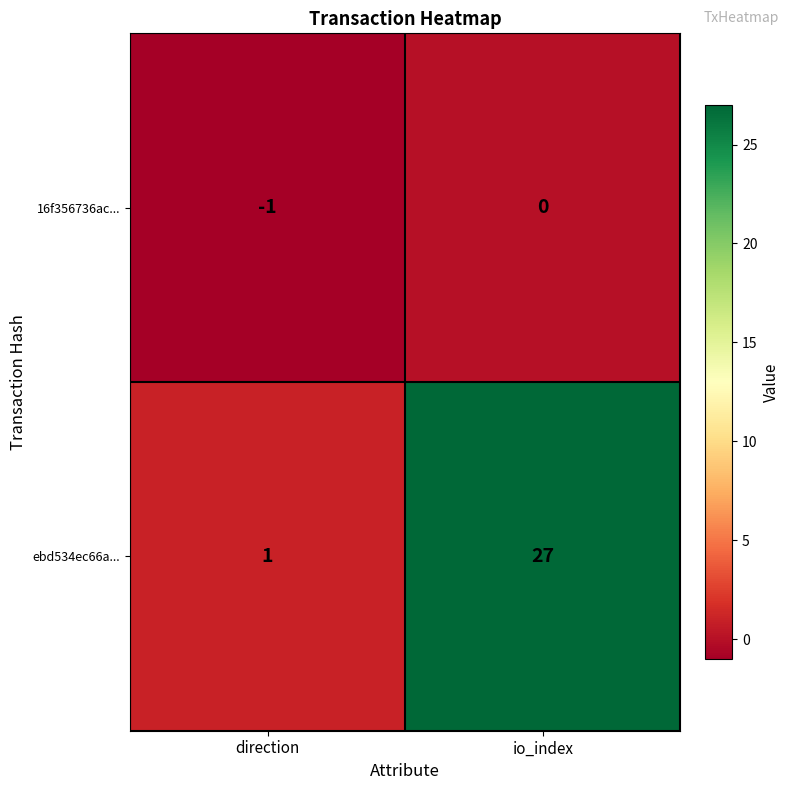

The value of 16f356736ac... at direction is -2. True or false?

False